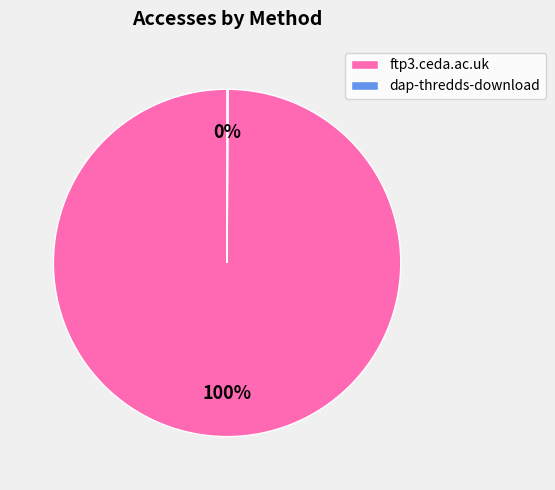

What is the largest slice in the pie chart?

ftp3.ceda.ac.uk